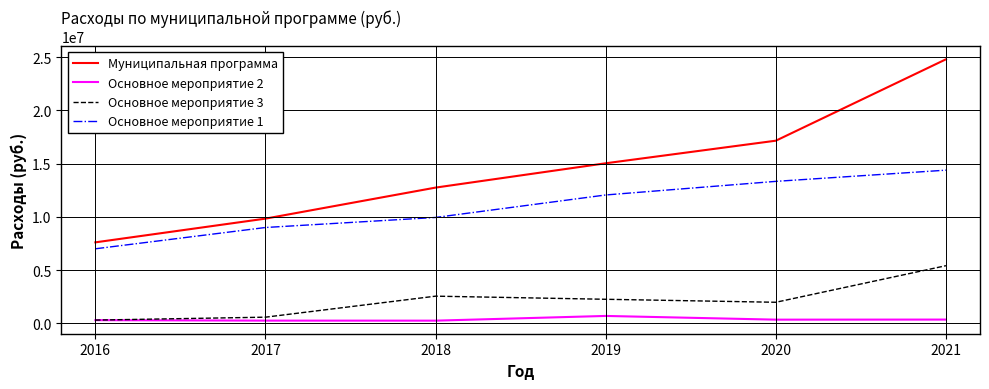

What is the spread (max minus min) of values at 2021?

24441976.0